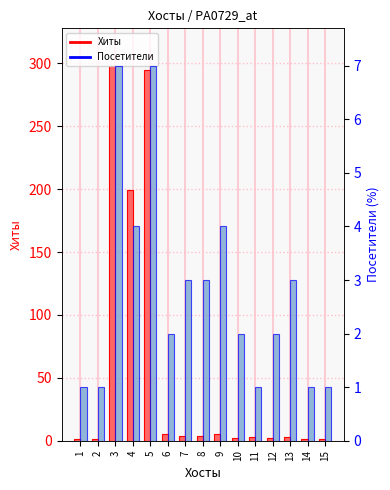

Does the chart contain stacked bars?

No